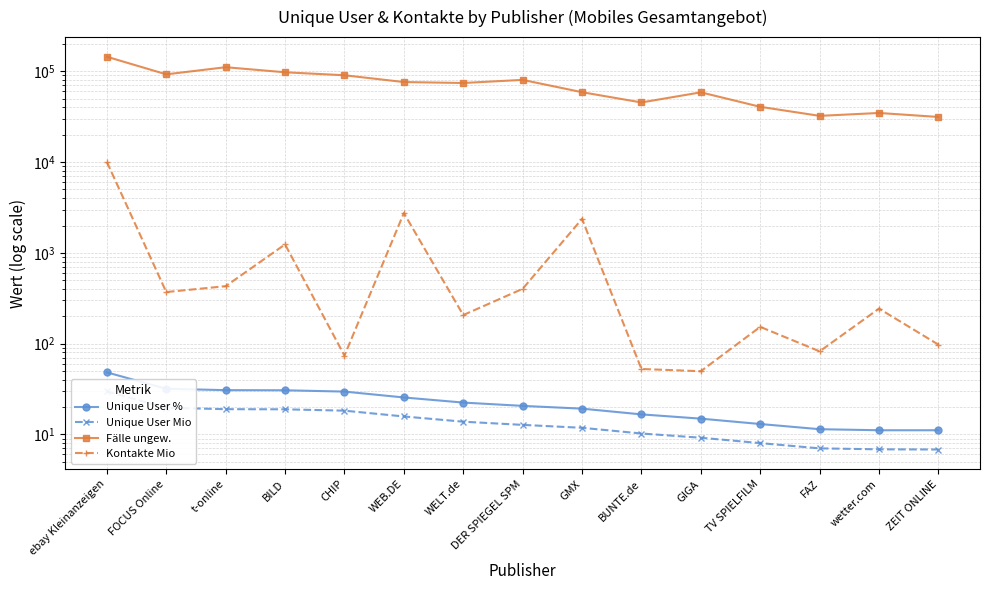

Count the number of categories in the chart.

15